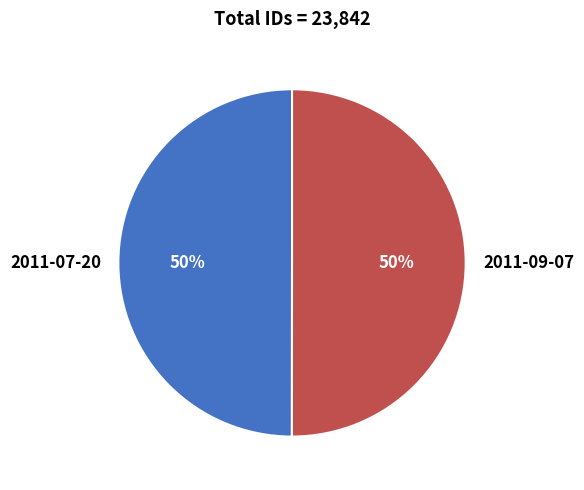

To the nearest percent, what portion does 2011-09-07 represent?

50%